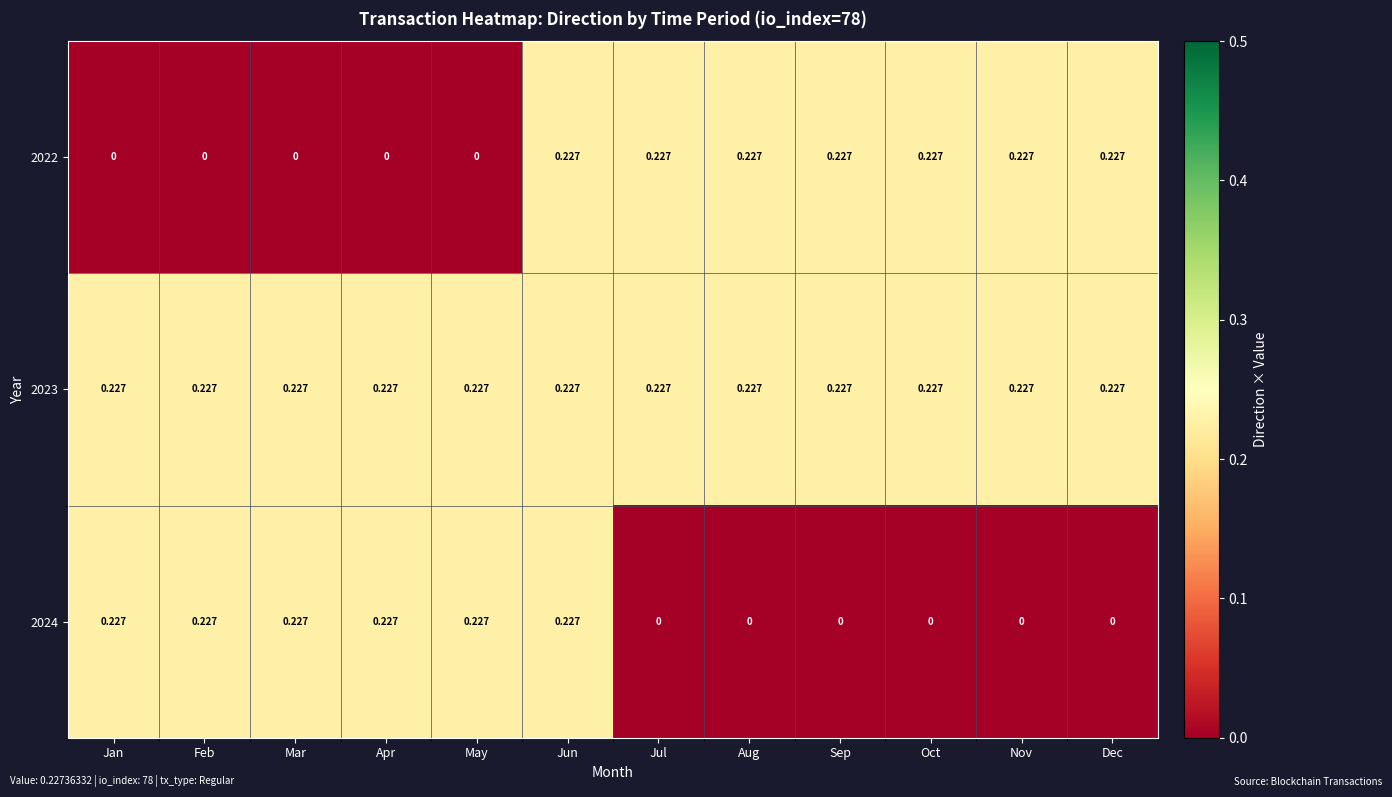

What is the total value across all series at Feb?

0.5